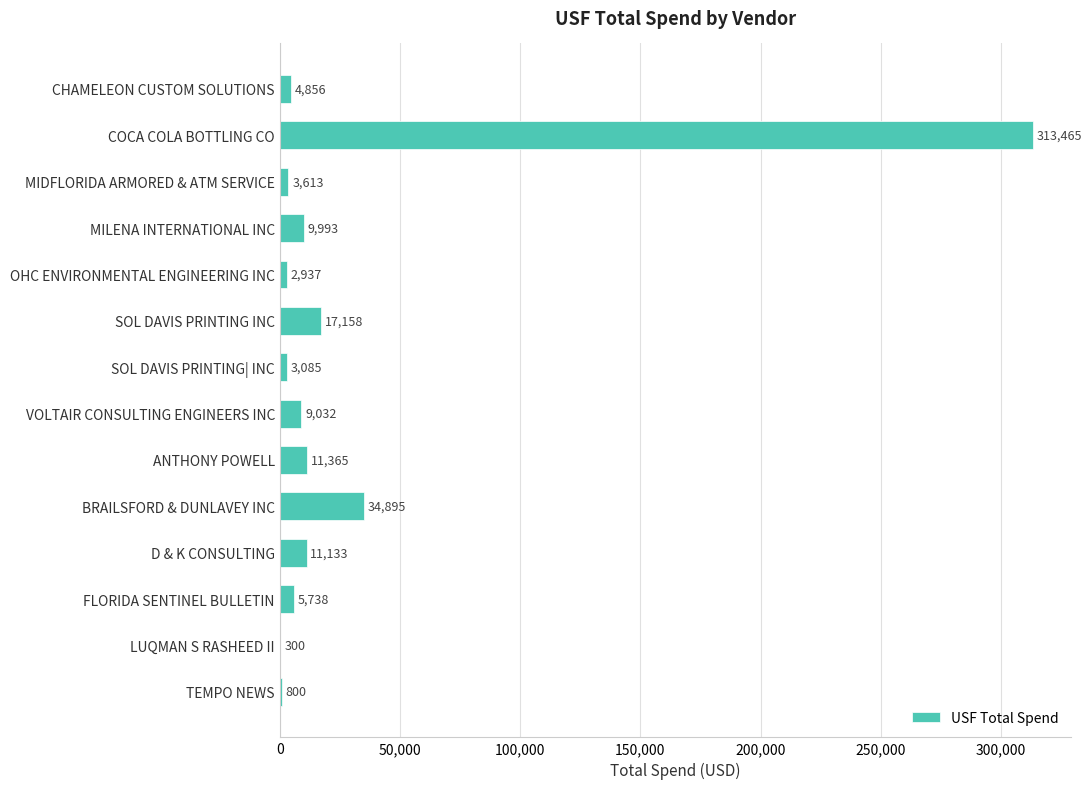

What is the greatest value displayed?

313464.9